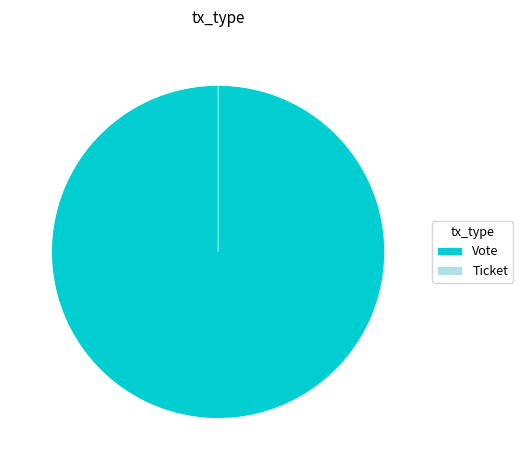

Which category accounts for the majority?

Vote